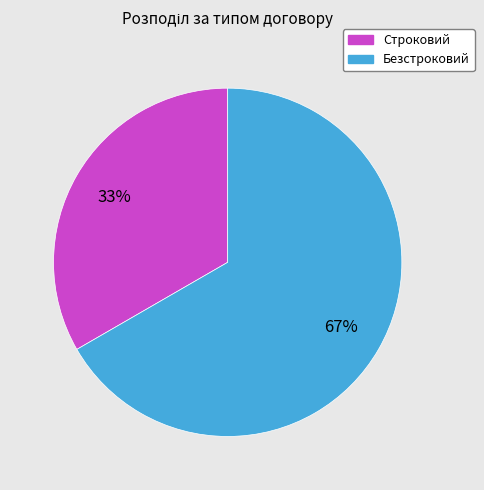

To the nearest percent, what is the average slice percentage?

50%